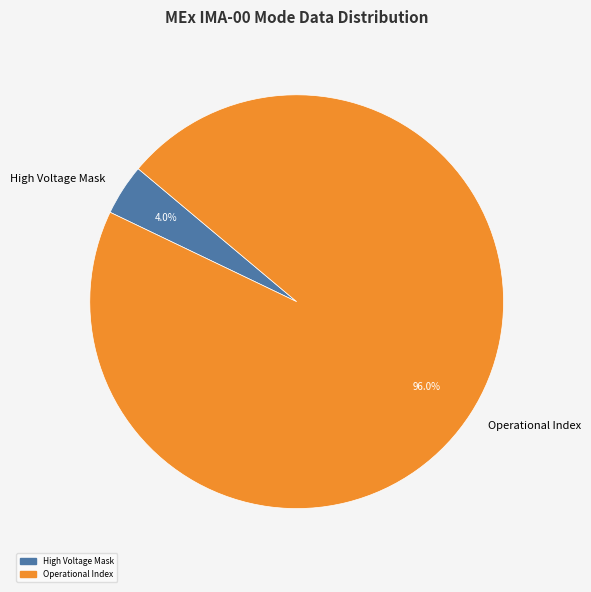

Approximately how many times larger is the value at Operational Index compared to High Voltage Mask?

24.0